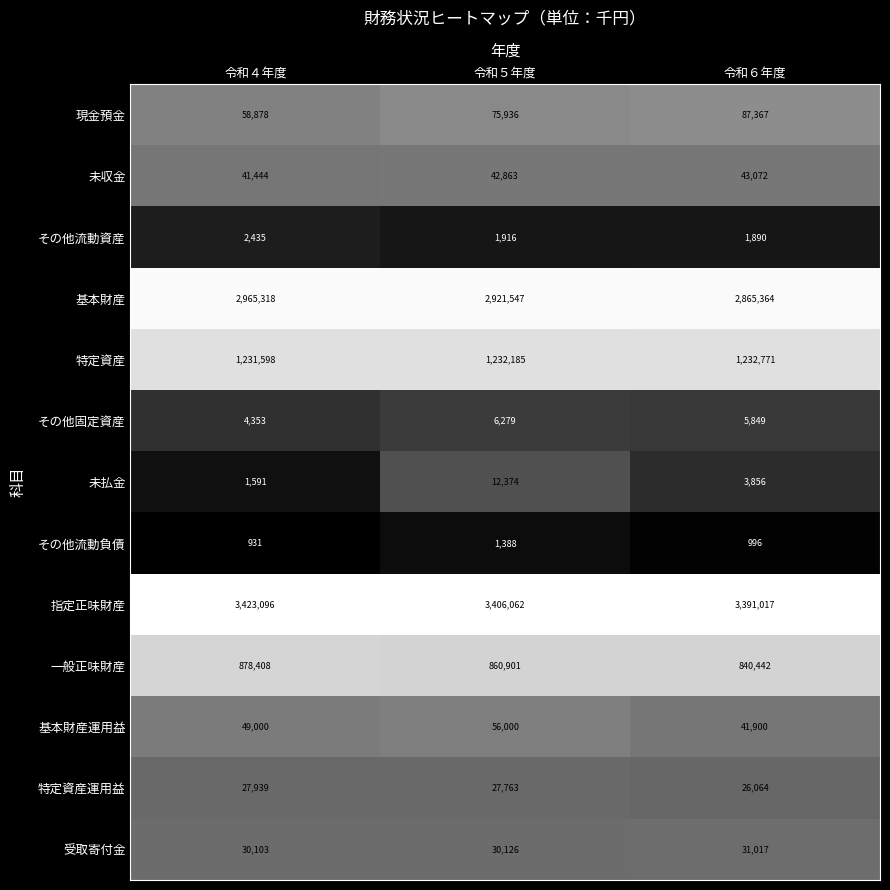

At which category is the sum across all series the highest?

令和４年度